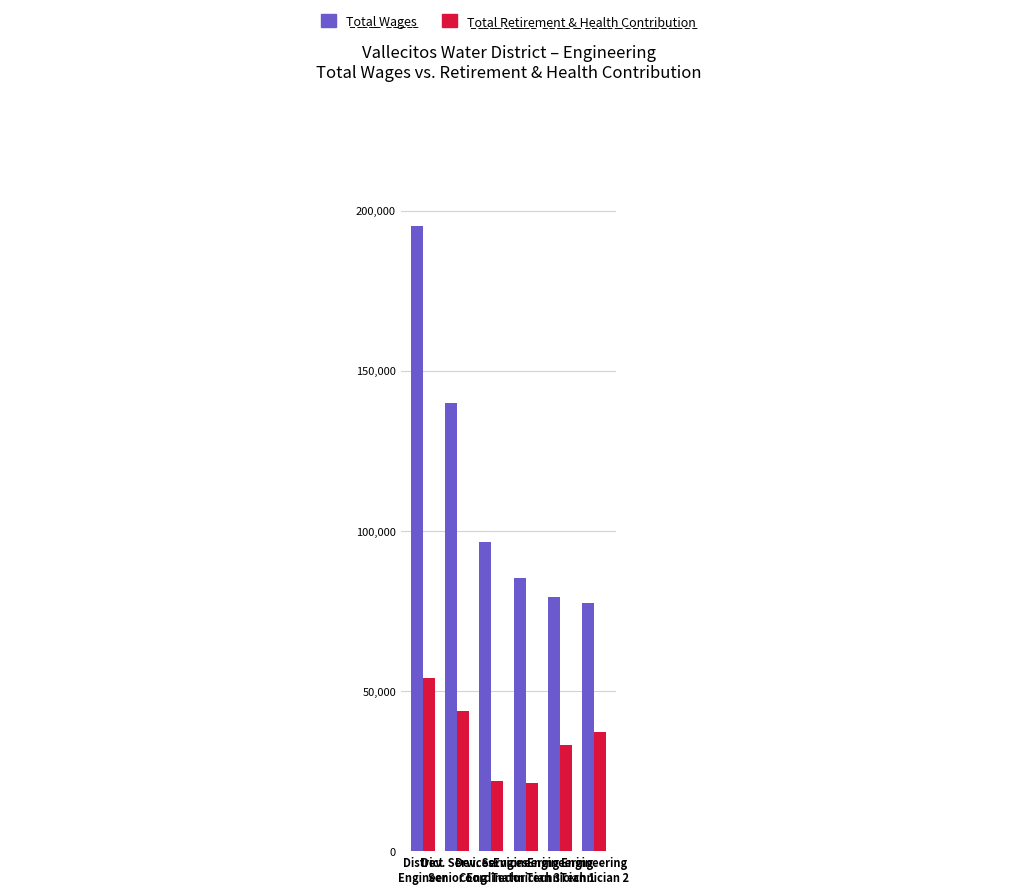

What is the greatest value displayed?

195116